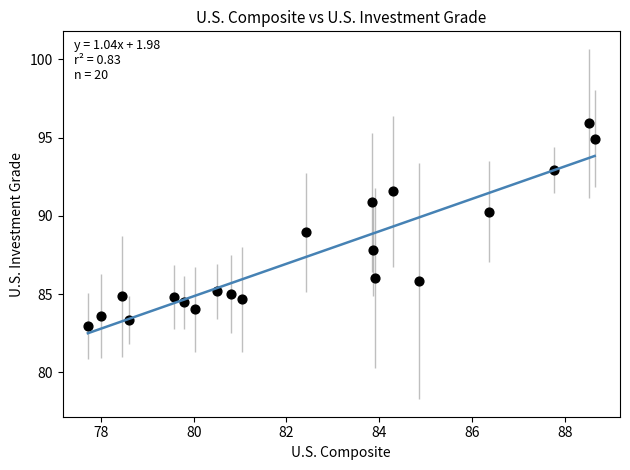

What is the range of Y values (max minus min)?

13.0